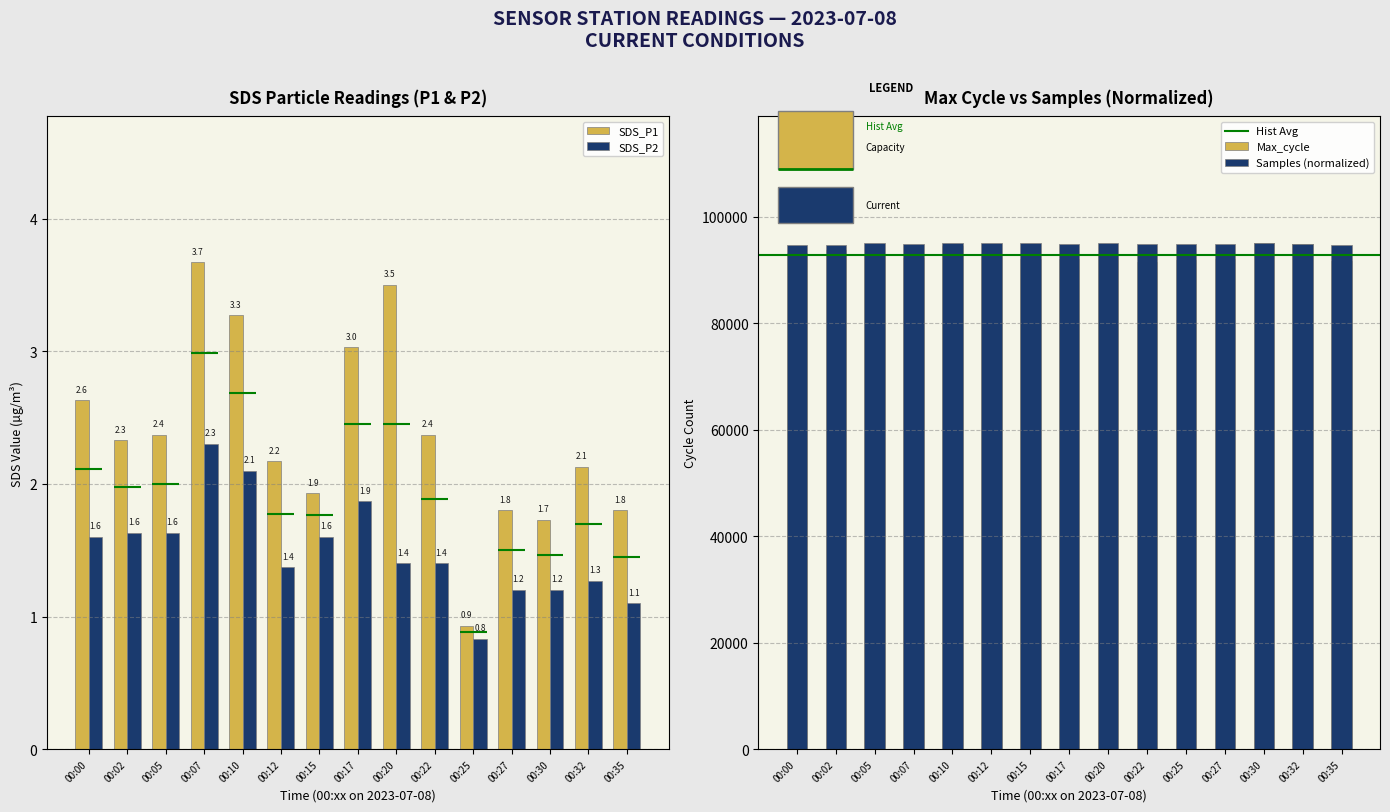

Which series has the widest spread of values?

Max_cycle